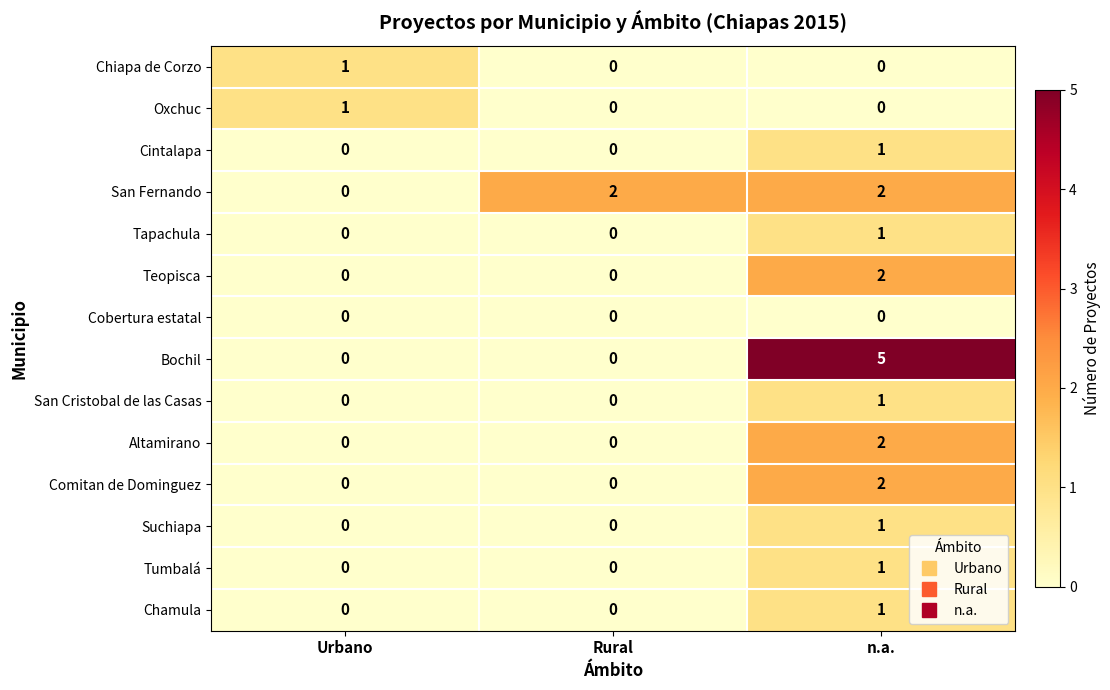

Which series has the widest spread of values?

Bochil